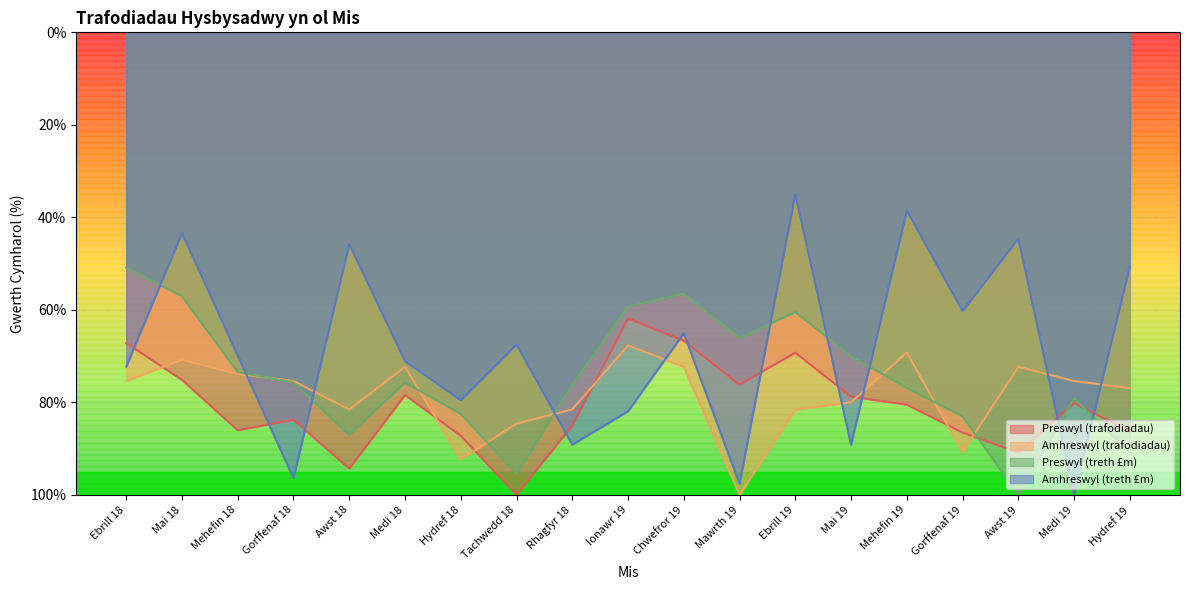

What is the difference between the maximum and minimum values in the Amhreswyl (treth £m) series?

65.1